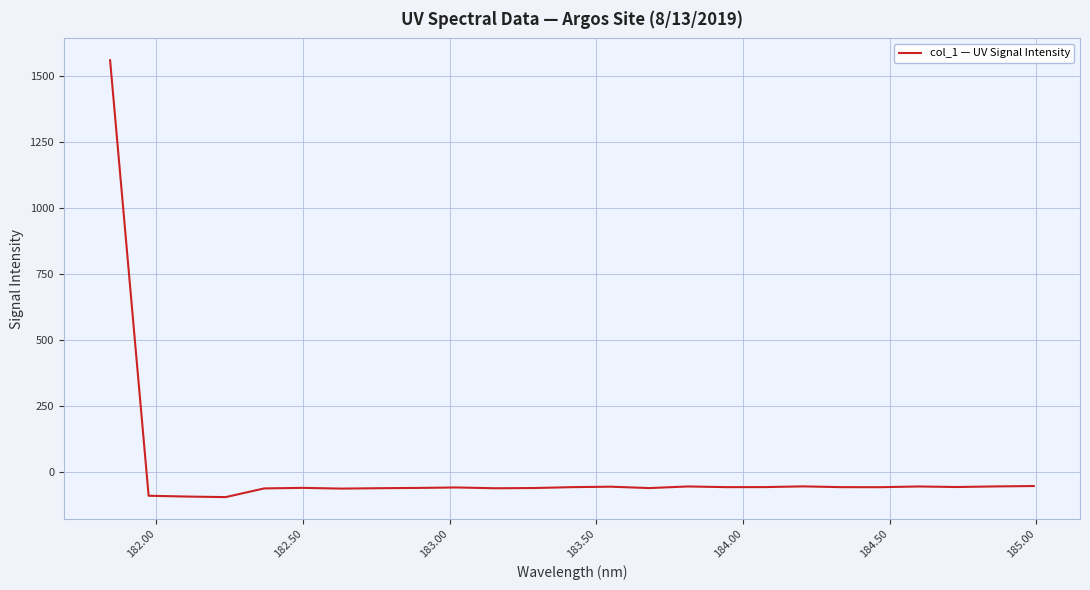

What is the minimum value shown in the chart?

-93.9